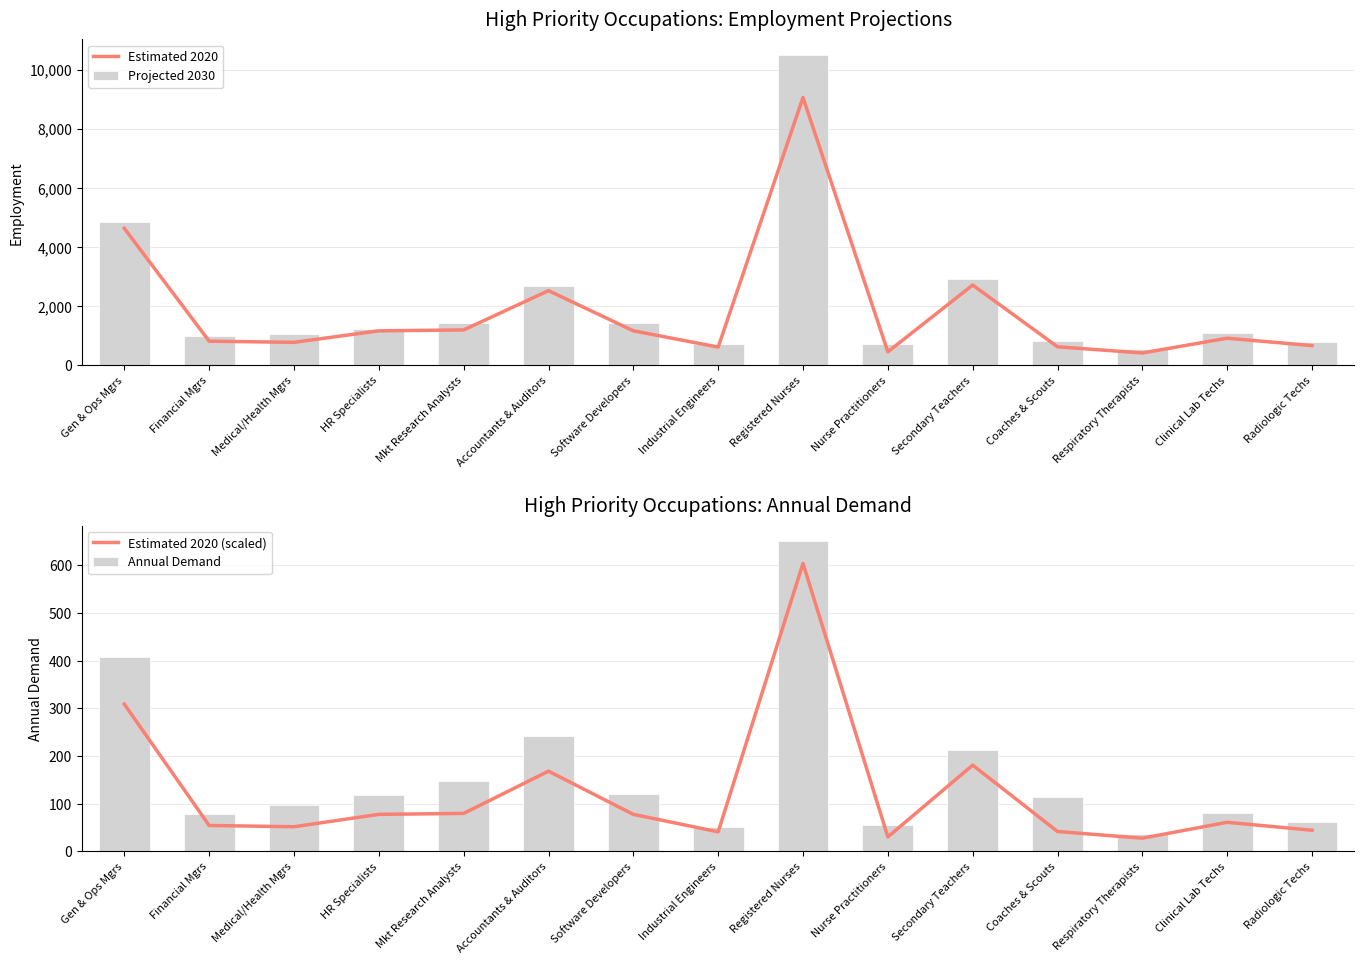

Where is Projected 2030 nearest to the value 5520?

Gen & Ops Mgrs